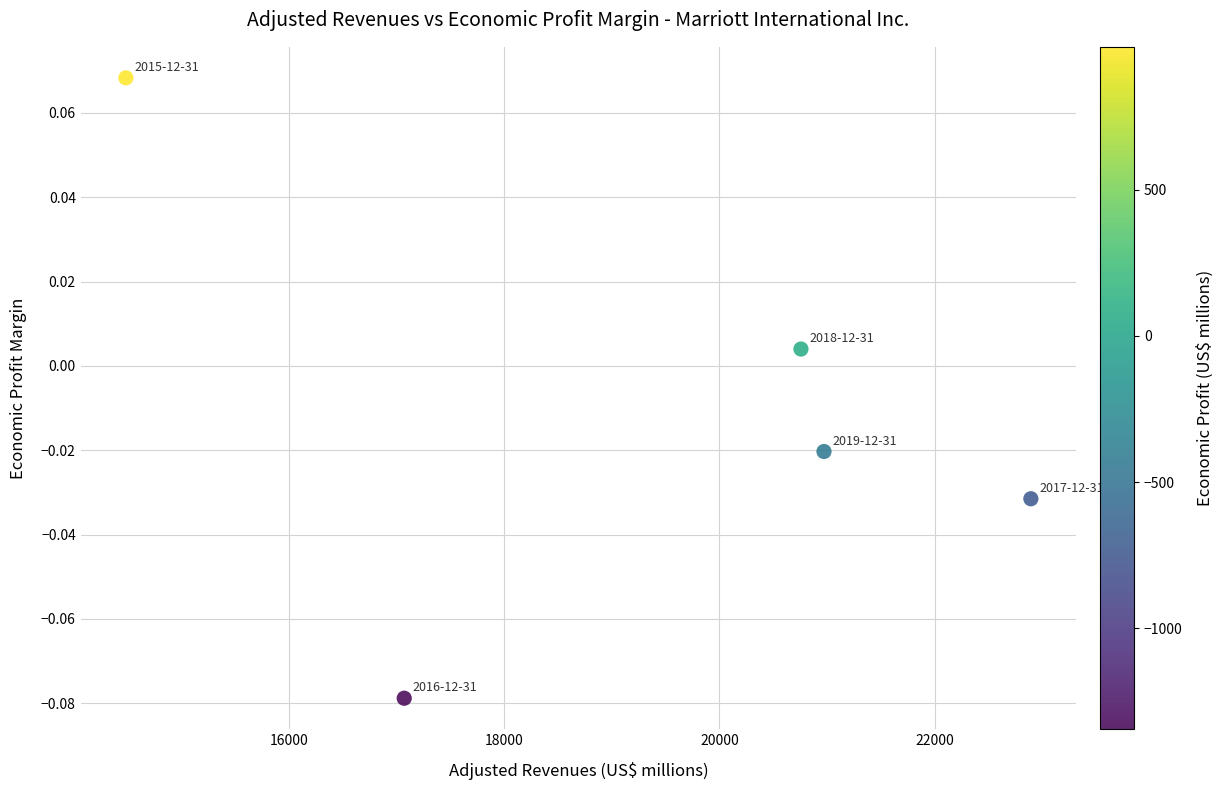

What is the average X value?

19236.4